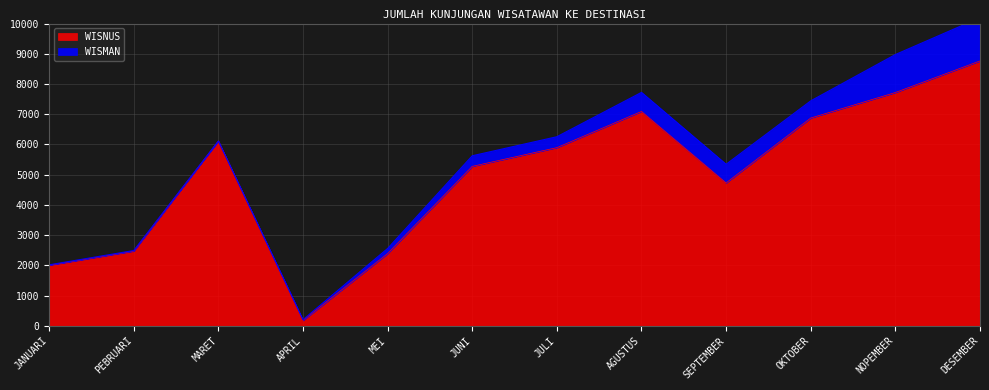

True or false: the data shows 1446 at SEPTEMBER.

False